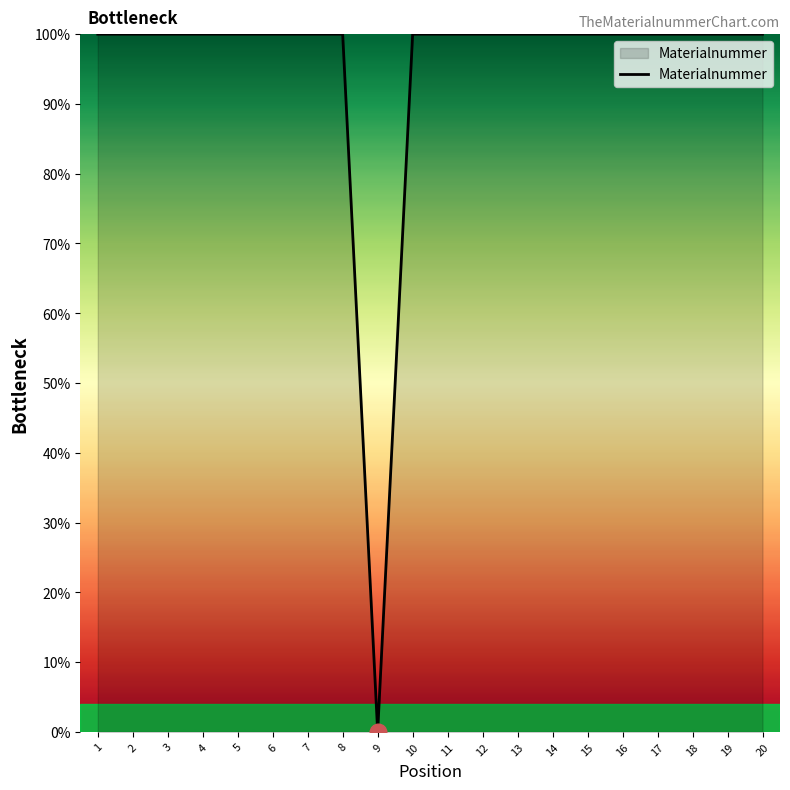

Reading left to right, extract all data points from this chart.

100.0	100.0	100.0	100.0	100.0	100.0	100.0	100.0	0.0	100.0	100.0	100.0	100.0	100.0	100.0	100.0	100.0	100.0	100.0	100.0